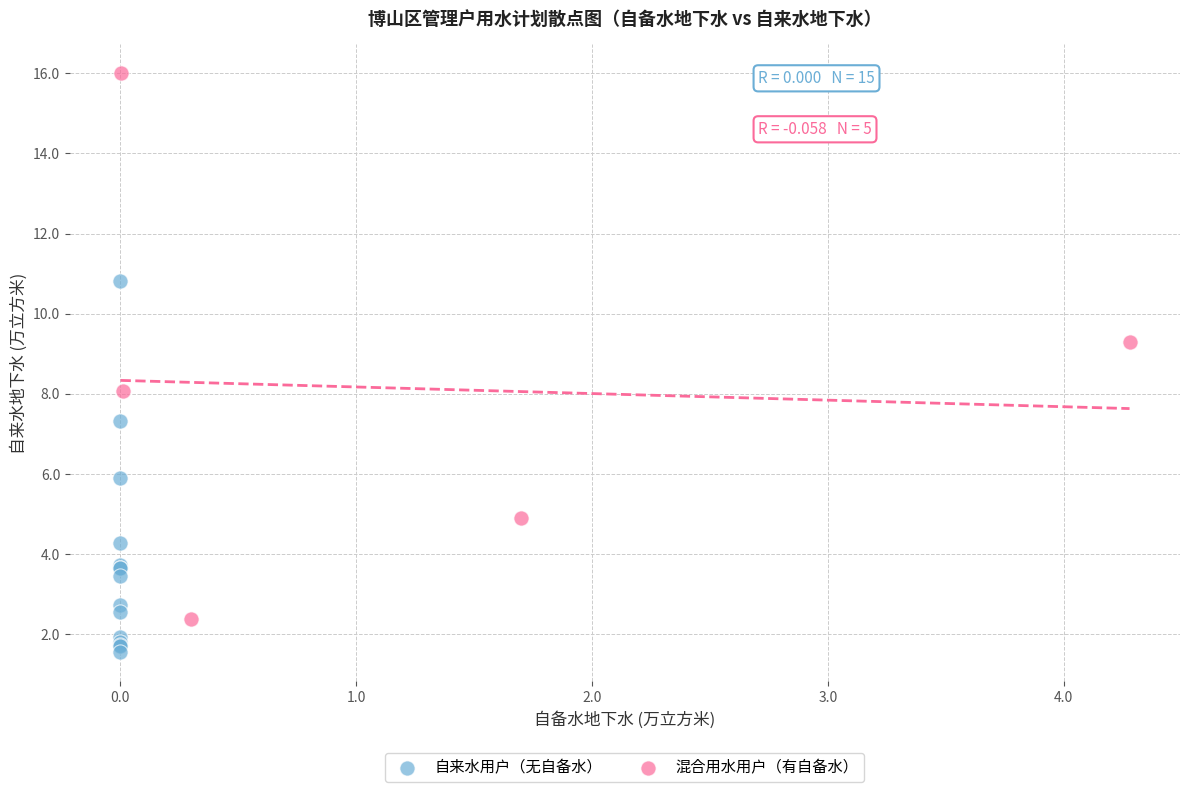

Which series reaches the minimum Y coordinate?

自来水用户（无自备水）